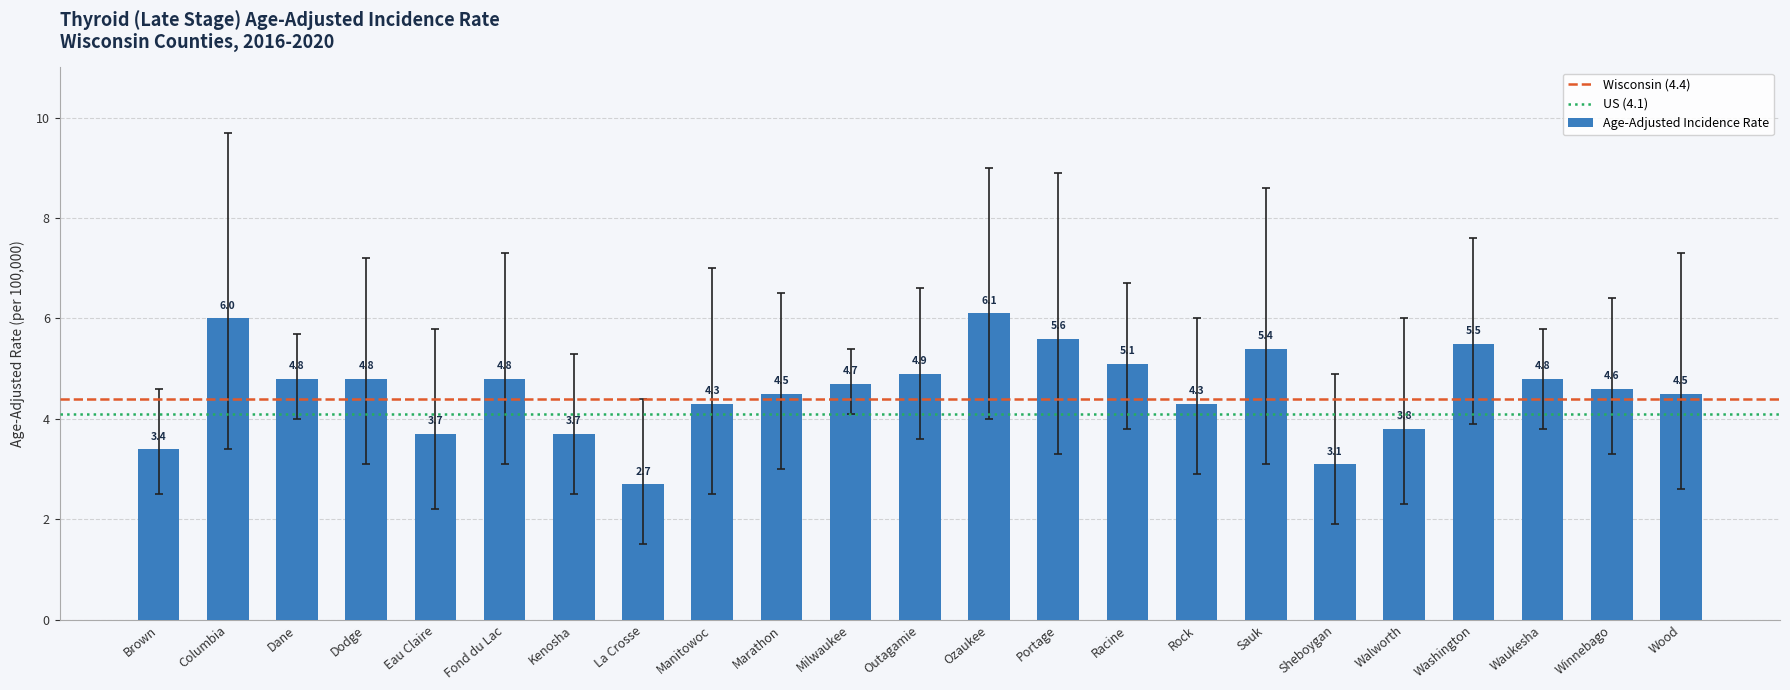

The chart shows a value of 7.3 at Rock. True or false?

False